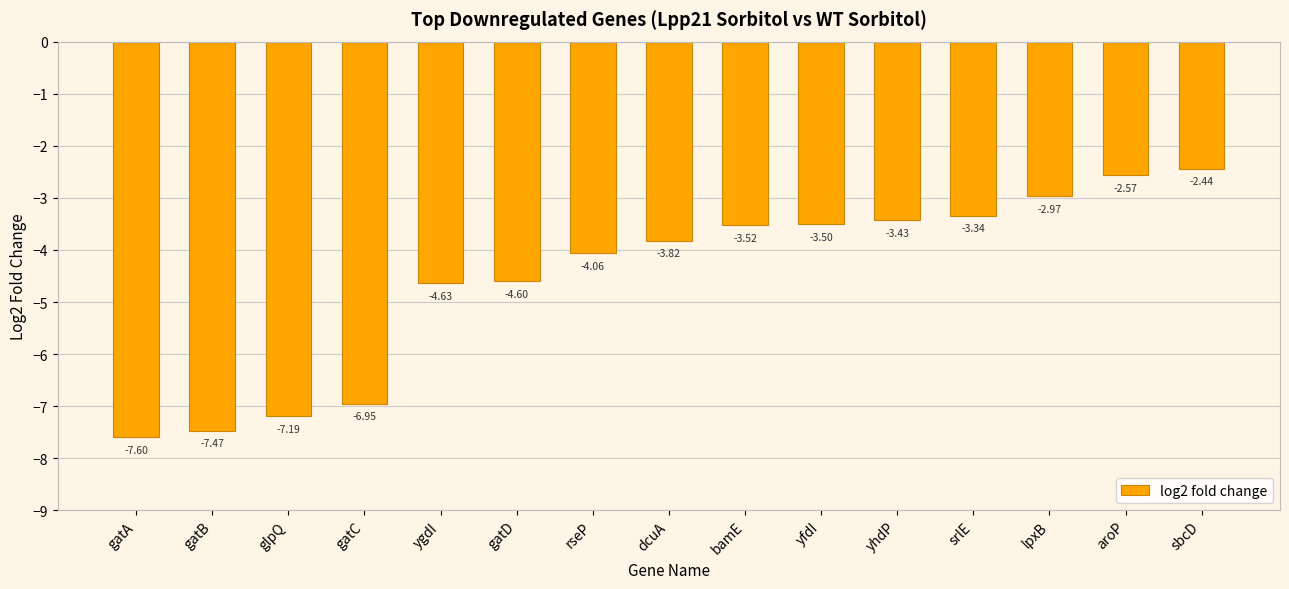

What is the minimum value shown in the chart?

-7.6